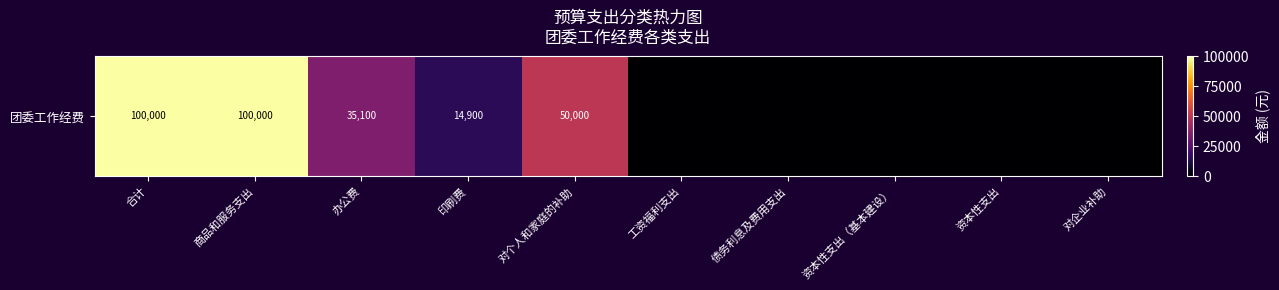

List the labels in order of value, largest first.

合计, 商品和服务支出, 对个人和家庭的补助, 办公费, 印刷费, 工资福利支出, 债务利息及费用支出, 资本性支出（基本建设）, 资本性支出, 对企业补助